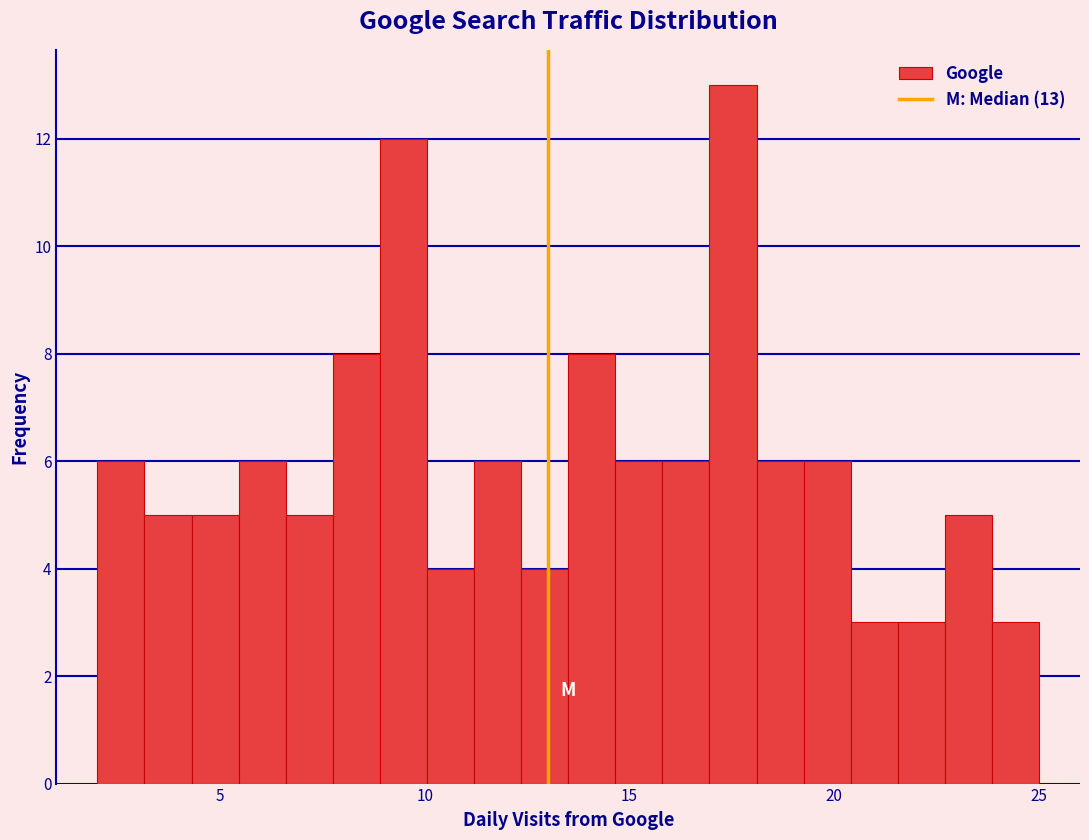

Read against the x-axis, roughly where is the centre of the tallest bar?

17.5